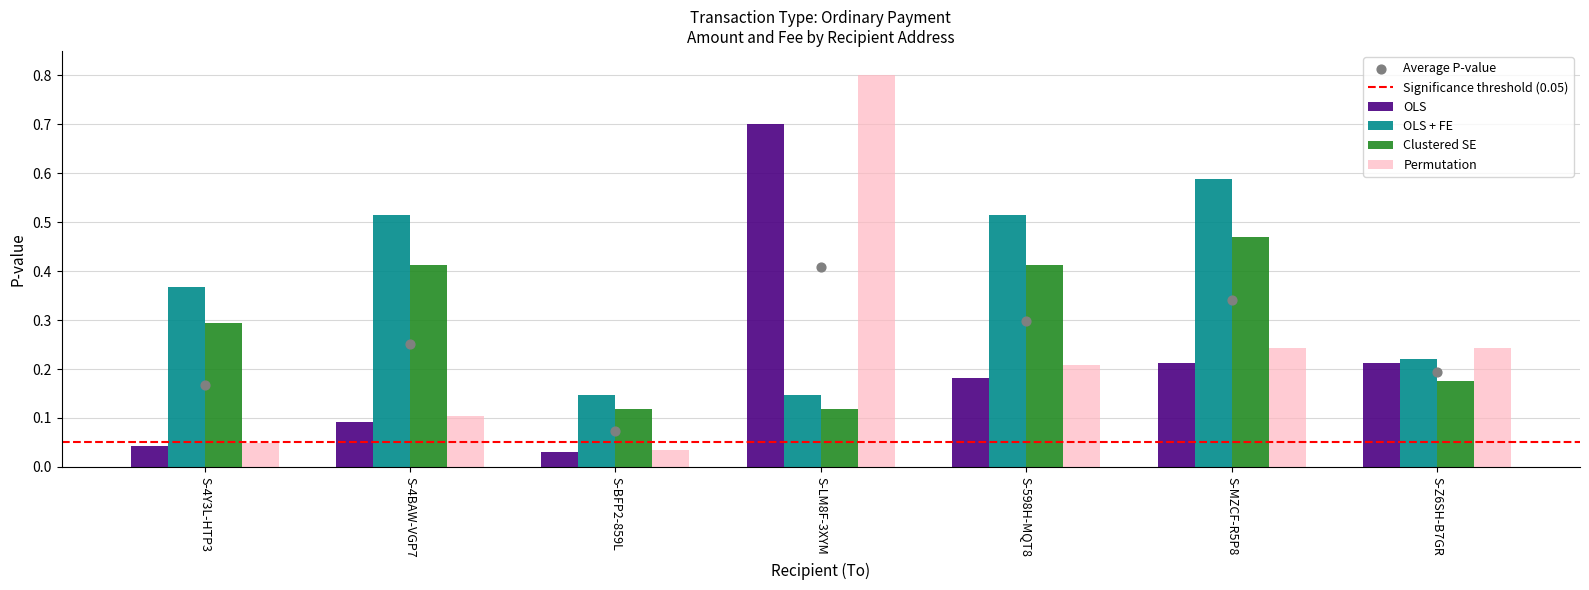

Which series has the largest total across all categories?

OLS + FE